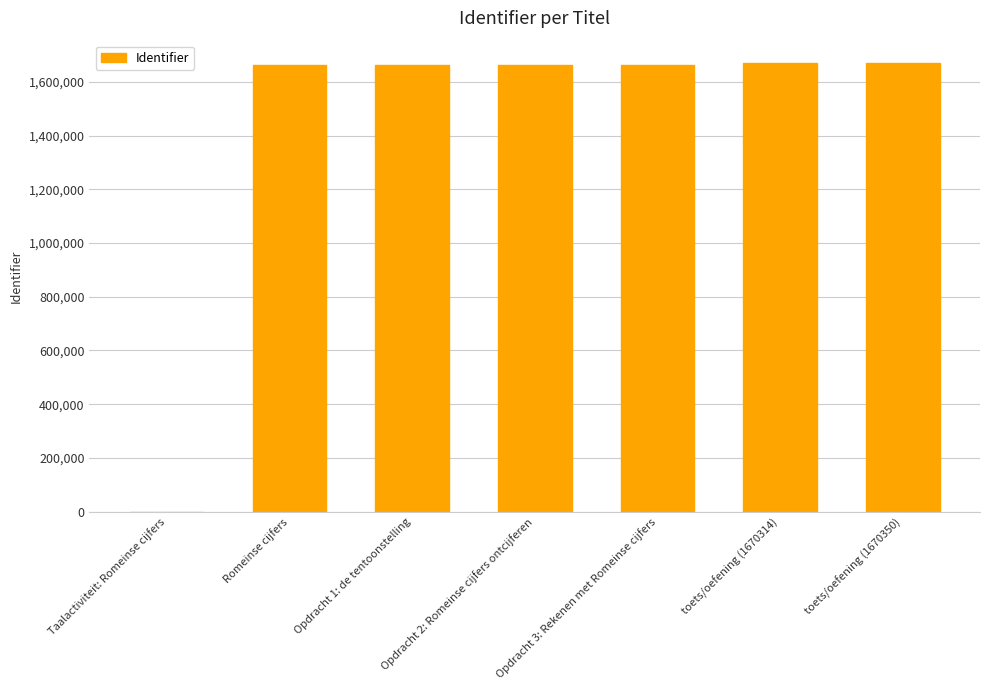

What is the greatest value displayed?

1670350